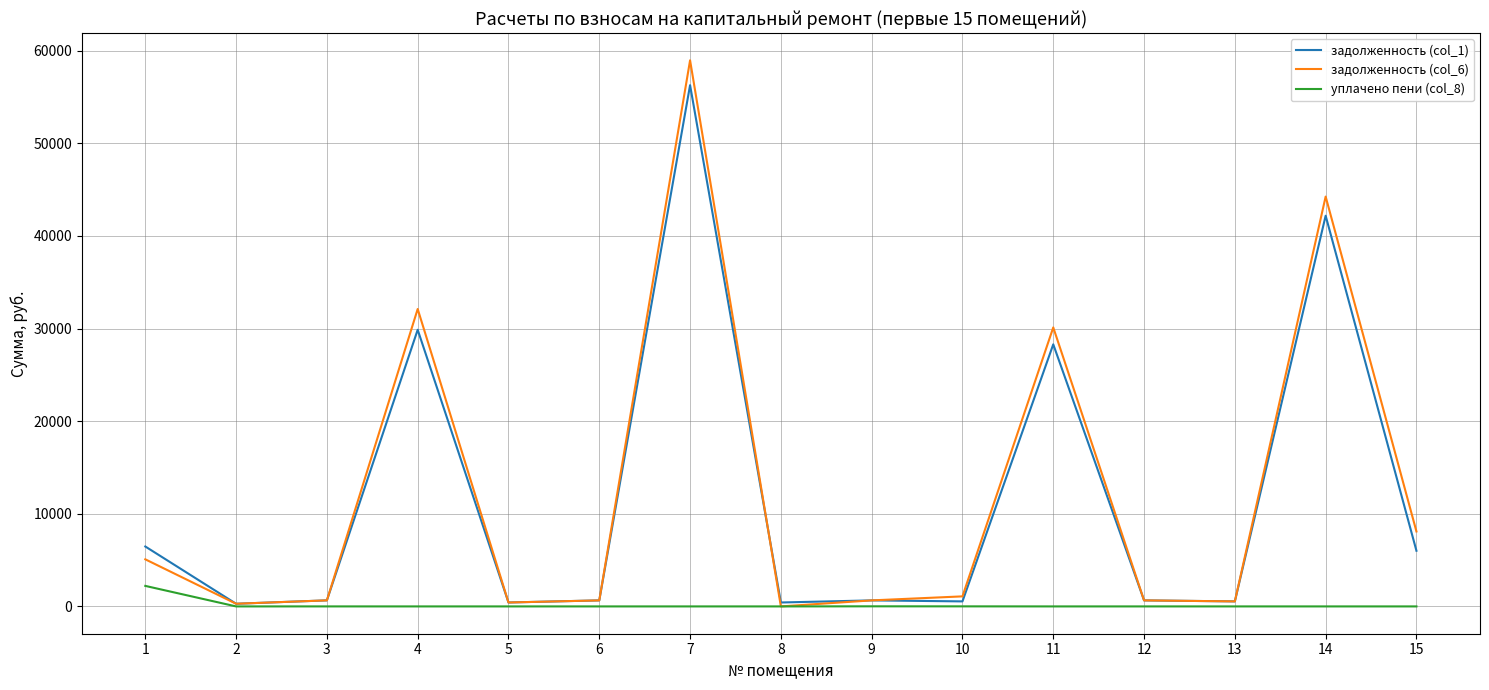

What is the sum of the задолженность (col_1) values at 5 and 1?

6892.0